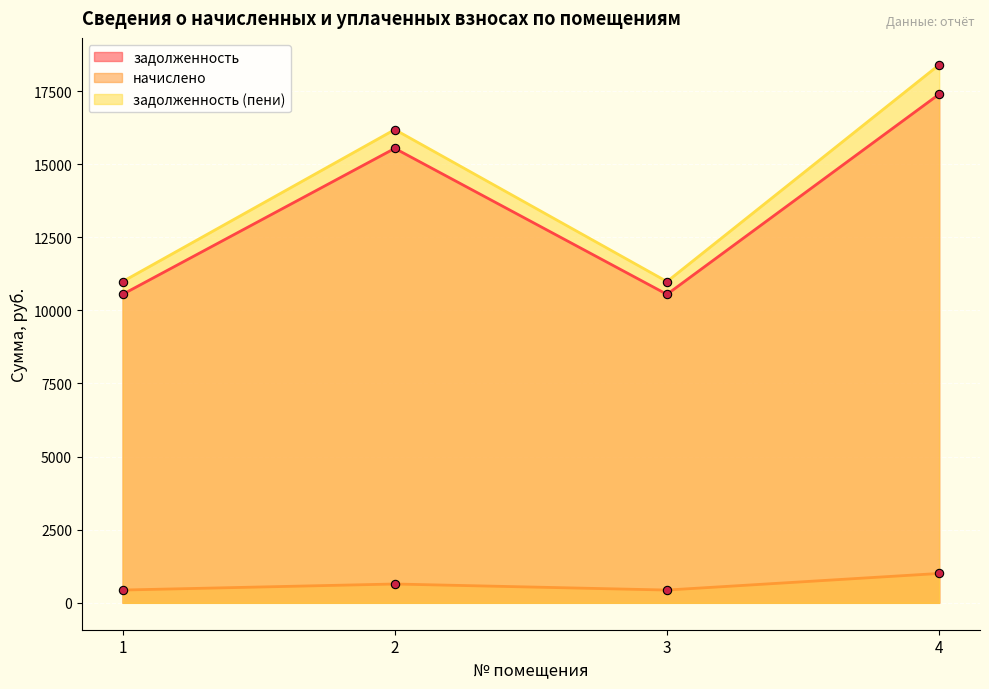

The value of начислено at 2 is 643.5. True or false?

True